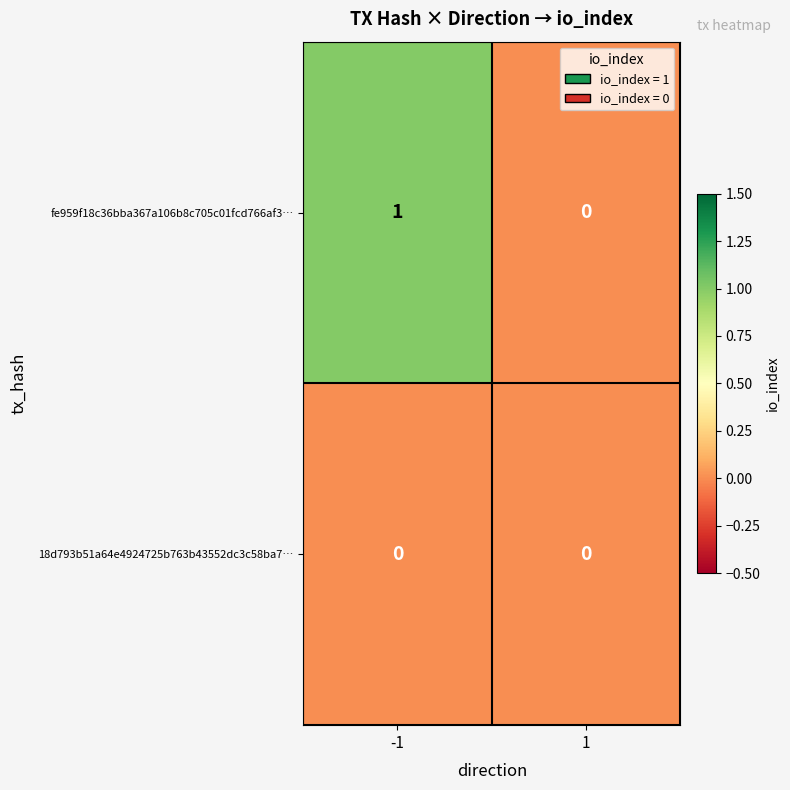

Reading left to right, what are all the values shown in this chart?

fe959f18c36bba367a106b8c705c01fcd766af3…: 1	0
18d793b51a64e4924725b763b43552dc3c58ba7…: 0	0